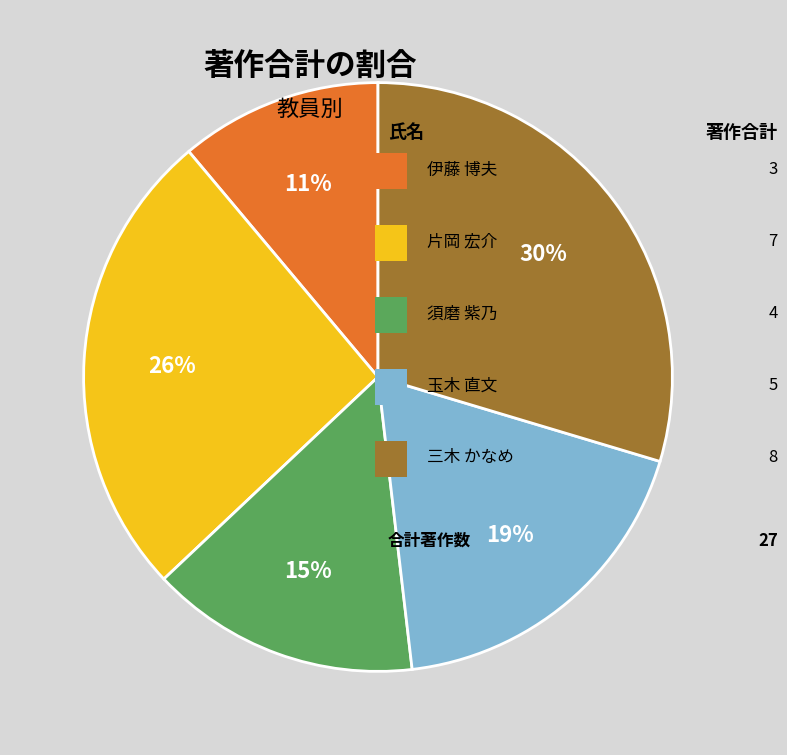

Is there a majority slice in this chart?

No